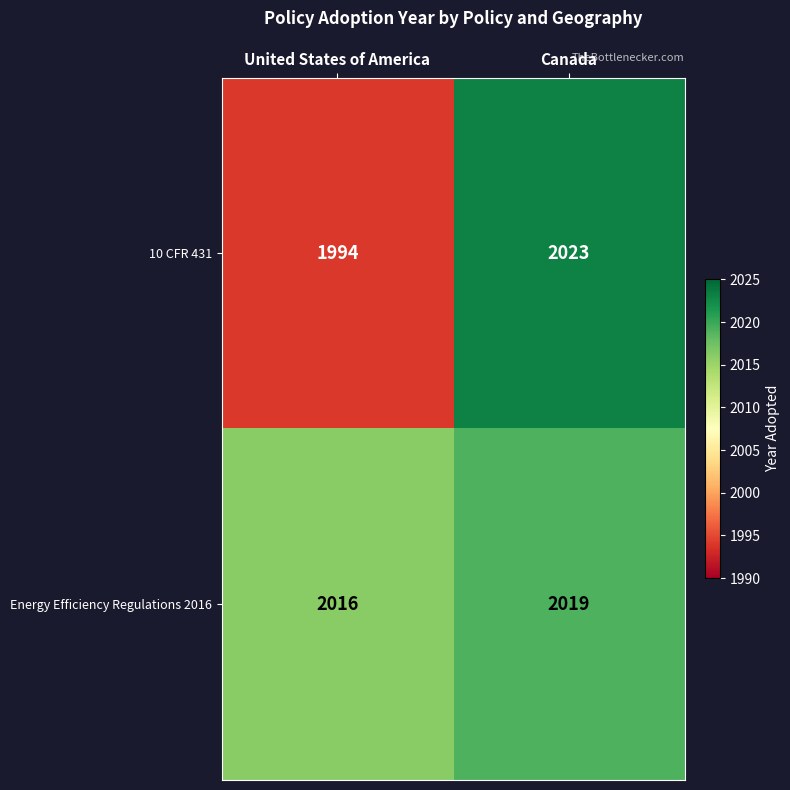

What is the total value across all series at Canada?

4042